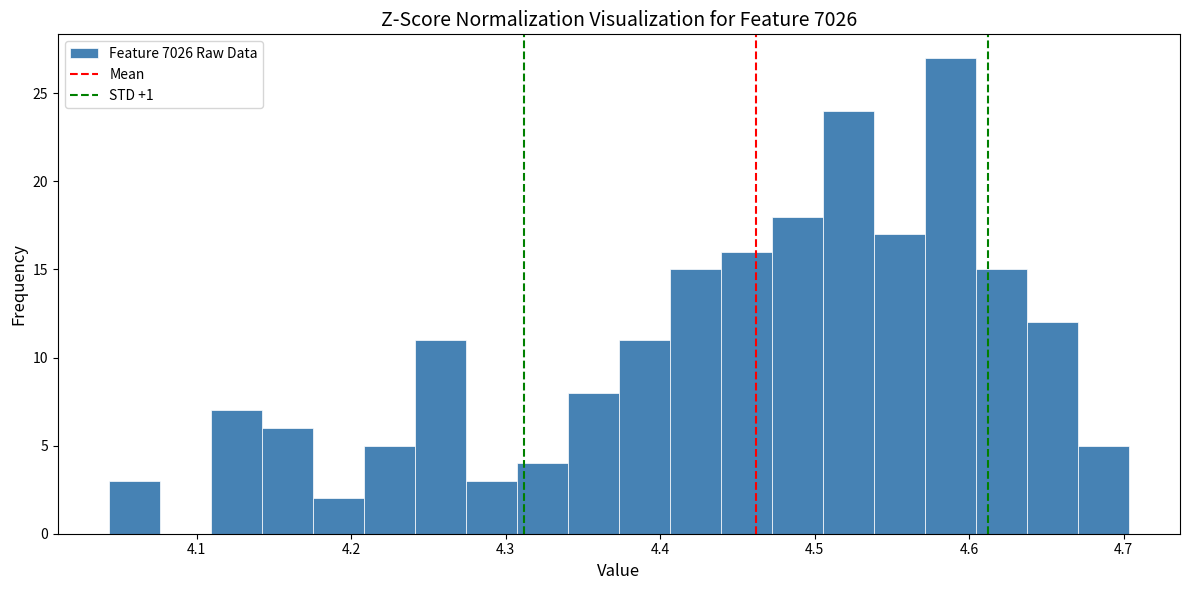

Around what value on the x-axis is the tallest bar? Give the approximate position of its centre, as read against the axis.

4.59